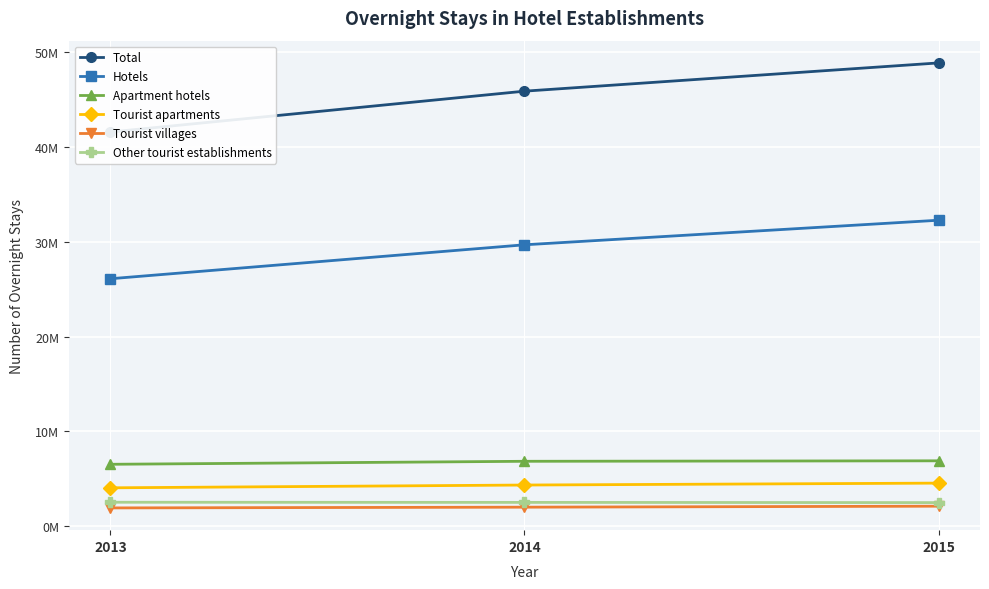

How many lines are shown in the chart?

6